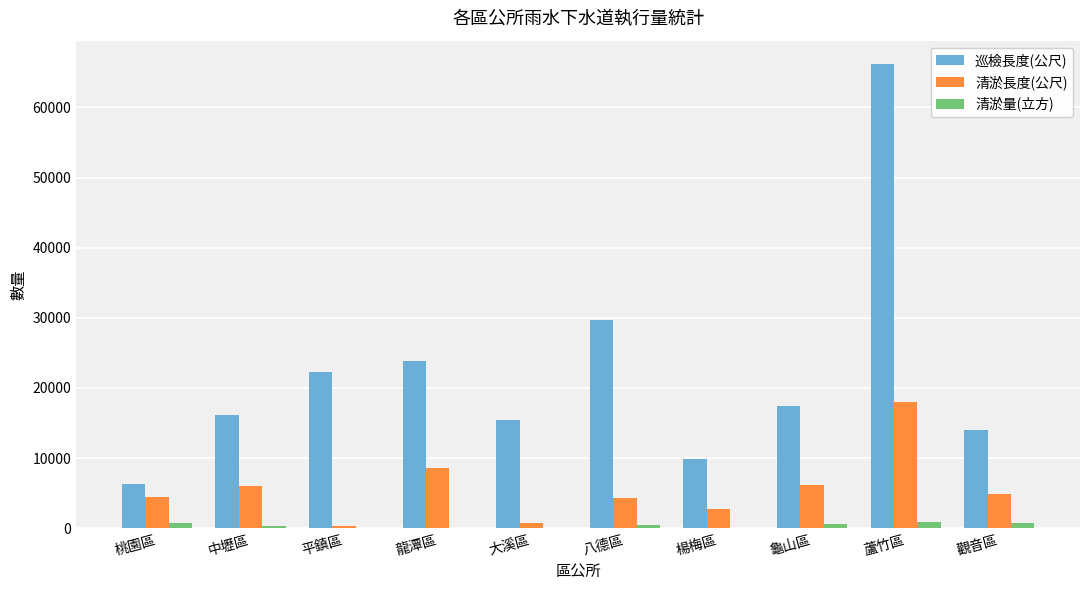

The 巡檢長度(公尺) series shows 6330.9 at 桃園區. True or false?

True